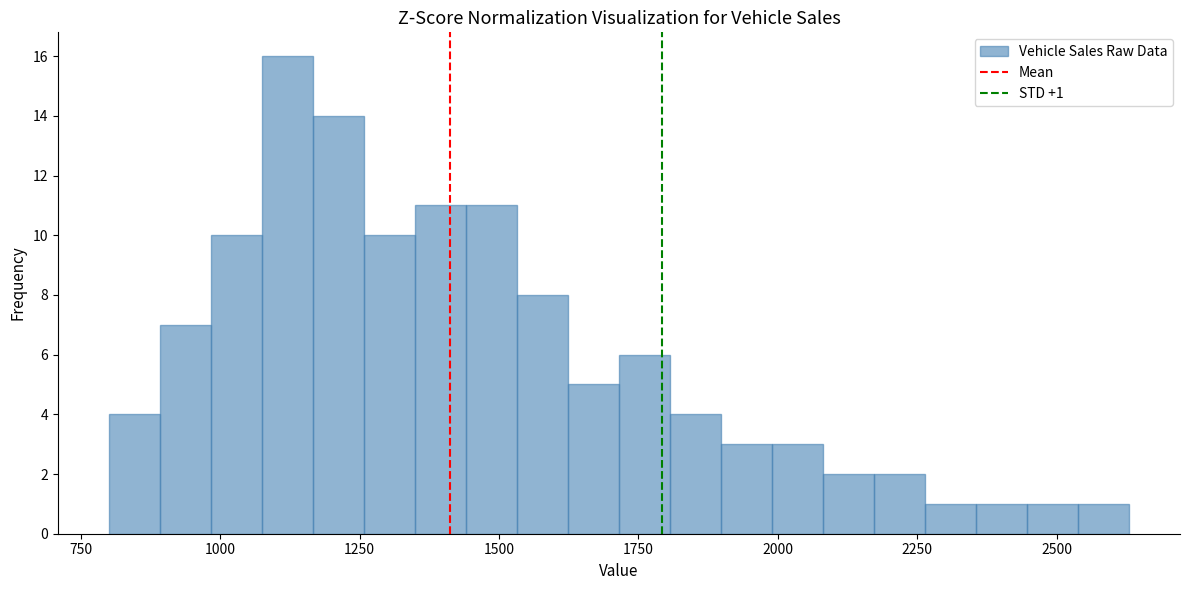

Around what value on the x-axis is the tallest bar? Give the approximate position of its centre, as read against the axis.

1100